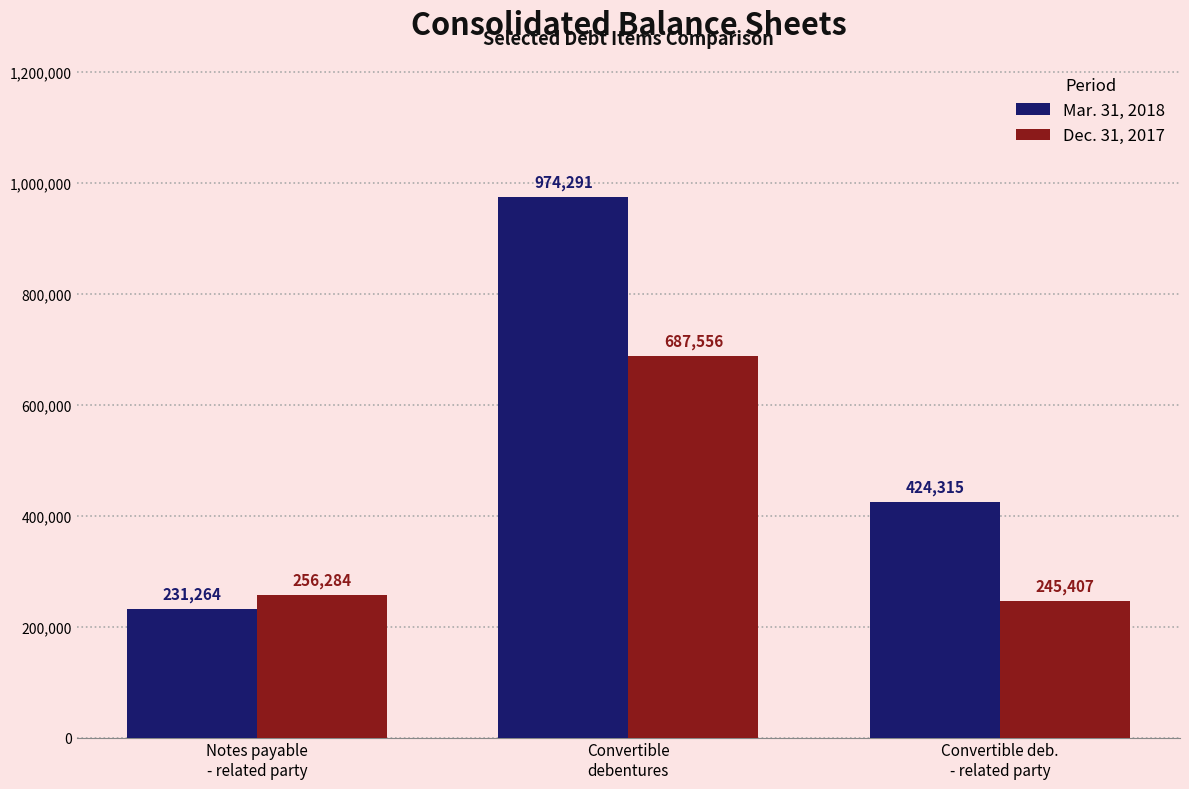

Does the chart contain any negative values?

No